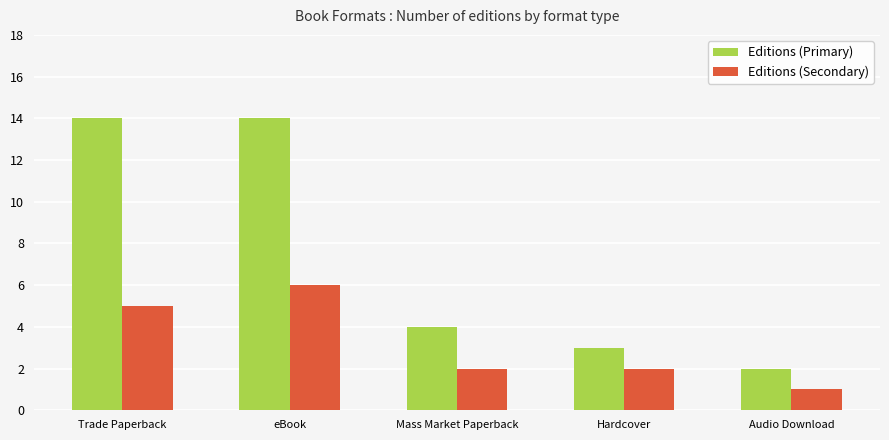

What value does the Editions (Secondary) series have at Trade Paperback?

5